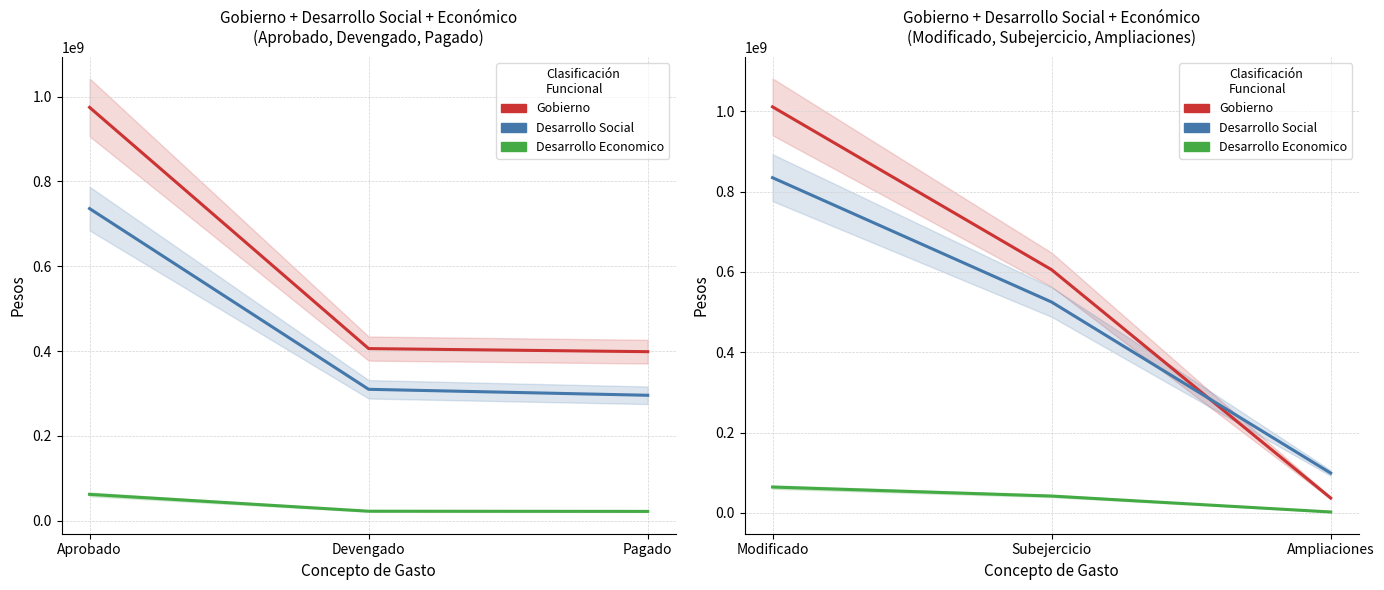

What is the spread (max minus min) of values at Modificado?

947284145.4